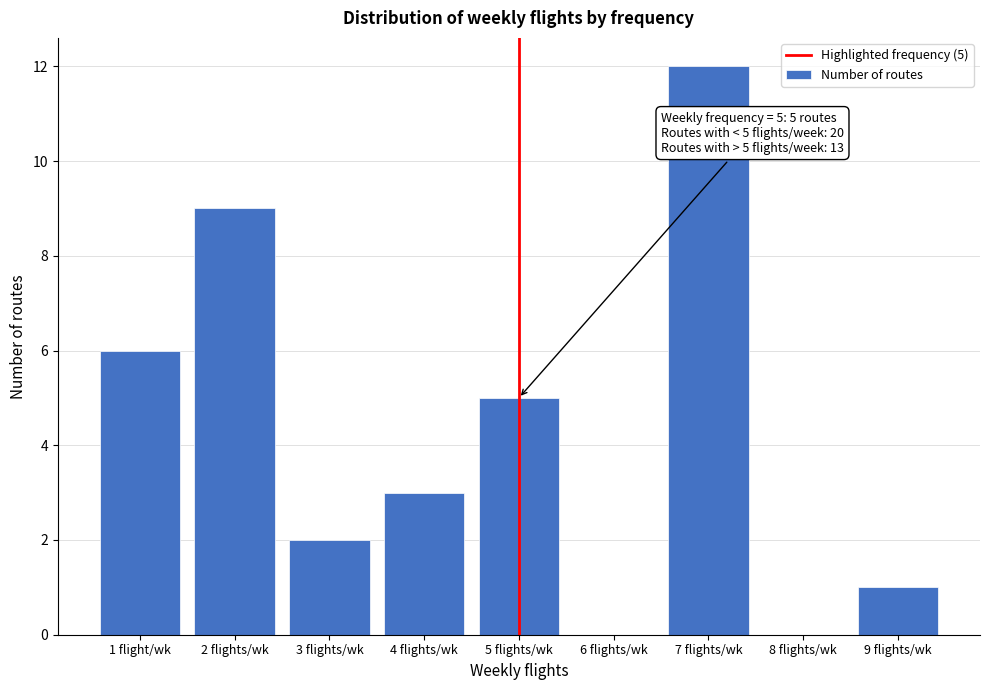

Reading left to right, transcribe all the data shown in this chart.

1 flight/wk=6	2 flights/wk=9	3 flights/wk=2	4 flights/wk=3	5 flights/wk=5	6 flights/wk=0	7 flights/wk=12	8 flights/wk=0	9 flights/wk=1